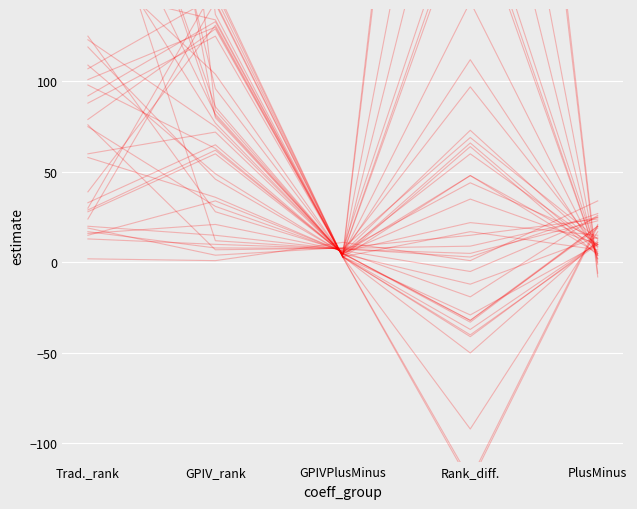

At which label is the value closest to 17?

GPIVPlusMinus